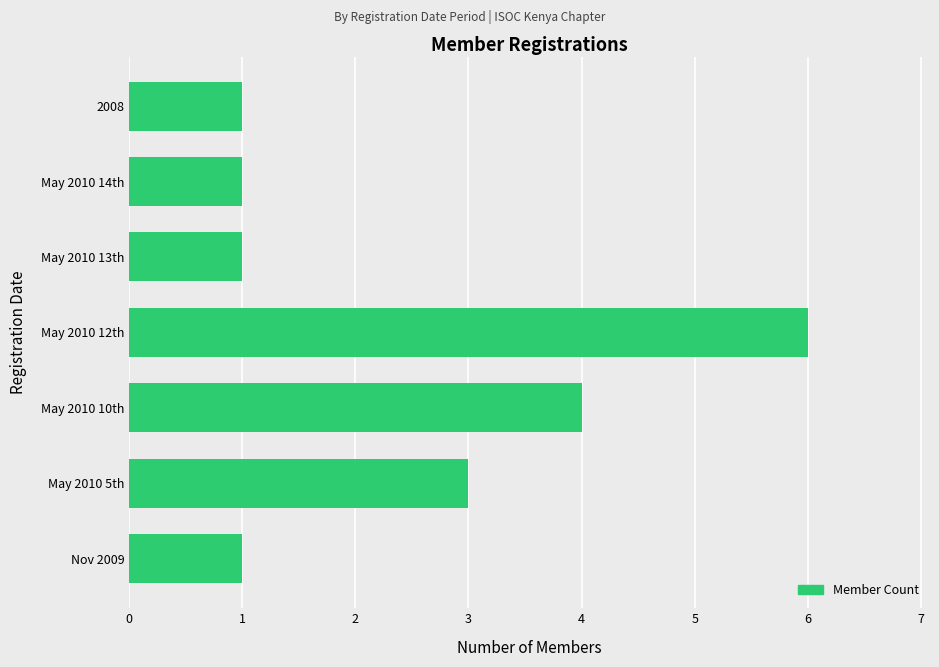

What is the greatest value displayed?

6